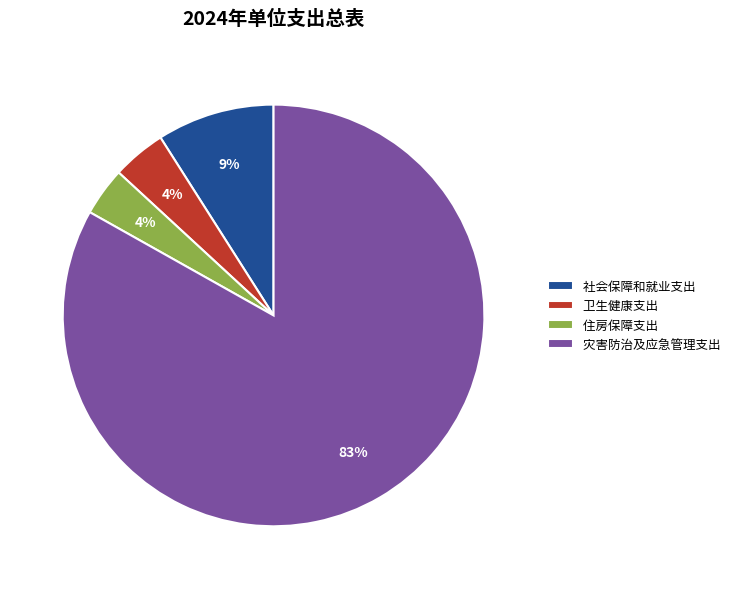

Is the sum of 卫生健康支出 and 住房保障支出 greater than half?

No